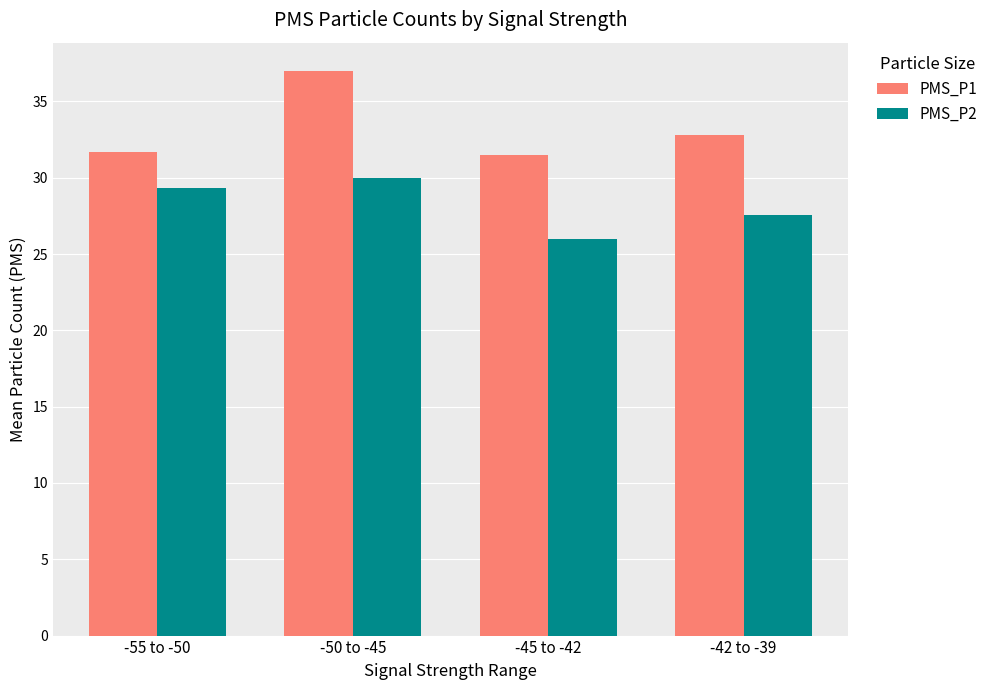

List the labels in order of PMS_P2 value, smallest first.

-45 to -42, -42 to -39, -55 to -50, -50 to -45